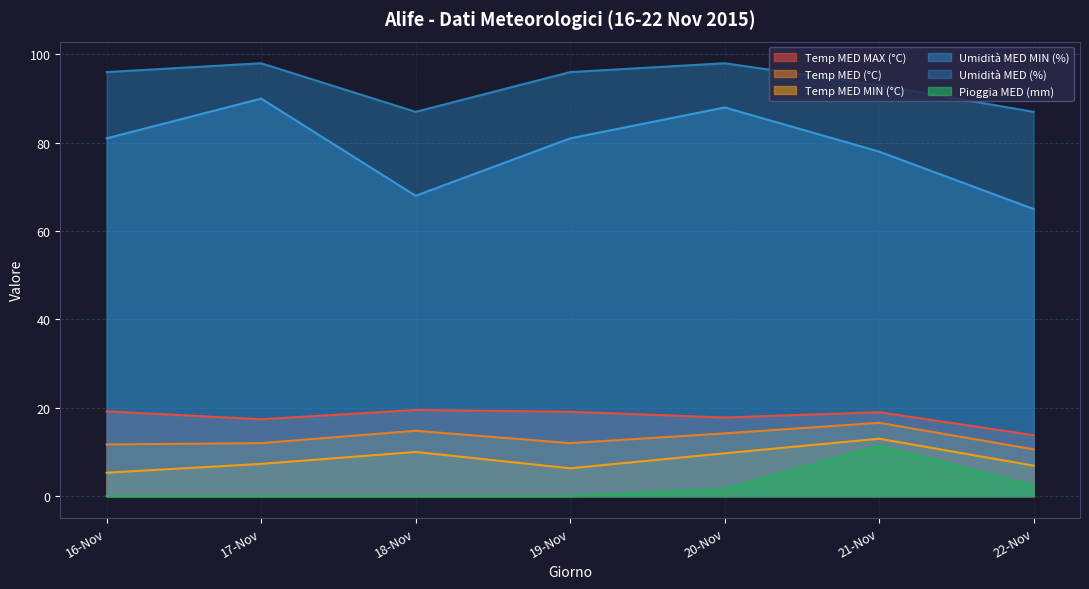

Read the Pioggia MED (mm) value at 2015-11-22.

2.4